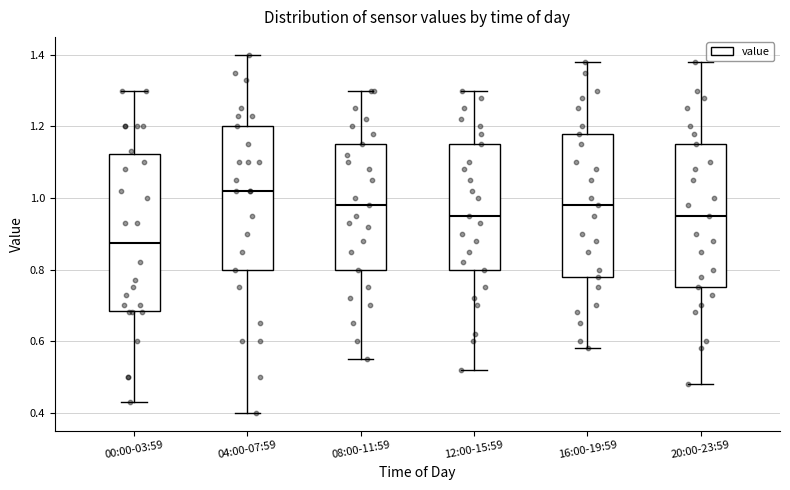

Reading left to right, transcribe this box plot: for each box, give where its median line is, the range the box spans, and where its two whiskers end, as read against the y-axis. The values are not printed on the chart, so give them approximately, as read against the axis.

00:00-03:59: median 0.88, box 0.68 to 1.12, whiskers 0.44 to 1.30
04:00-07:59: median 1.02, box 0.80 to 1.20, whiskers 0.40 to 1.40
08:00-11:59: median 0.98, box 0.80 to 1.16, whiskers 0.56 to 1.30
12:00-15:59: median 0.96, box 0.80 to 1.16, whiskers 0.52 to 1.30
16:00-19:59: median 0.98, box 0.78 to 1.18, whiskers 0.58 to 1.38
20:00-23:59: median 0.96, box 0.76 to 1.16, whiskers 0.48 to 1.38